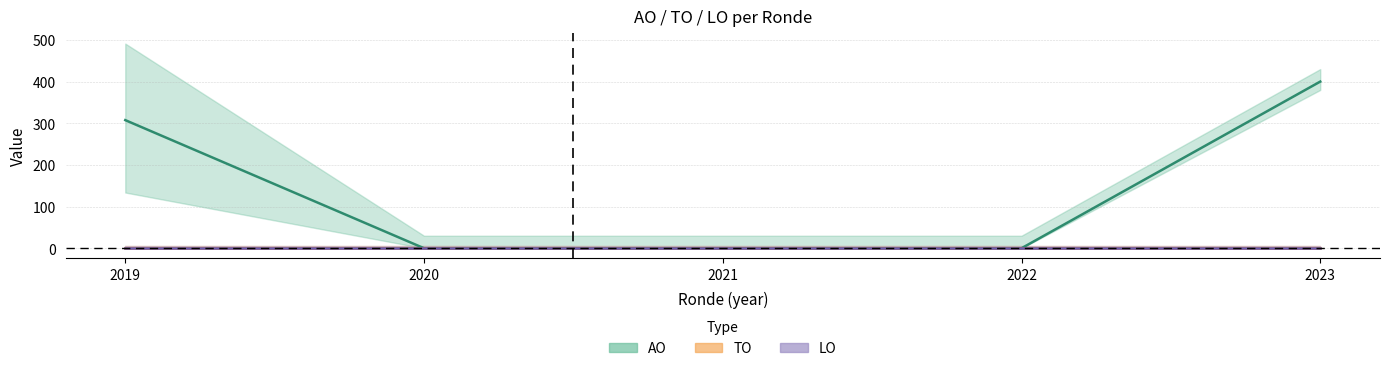

What are all the series names shown in the legend?

AO, TO, LO